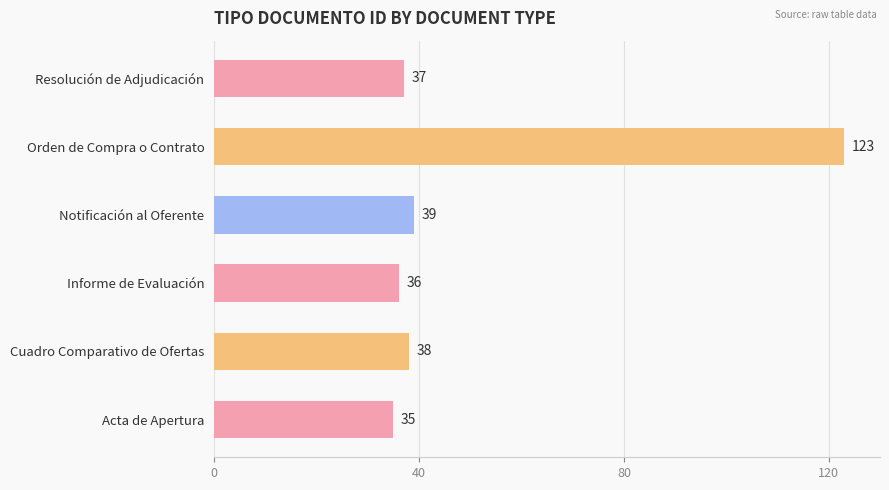

What is the ratio of the value at Informe de Evaluación to the value at Resolución de Adjudicación?

1.0